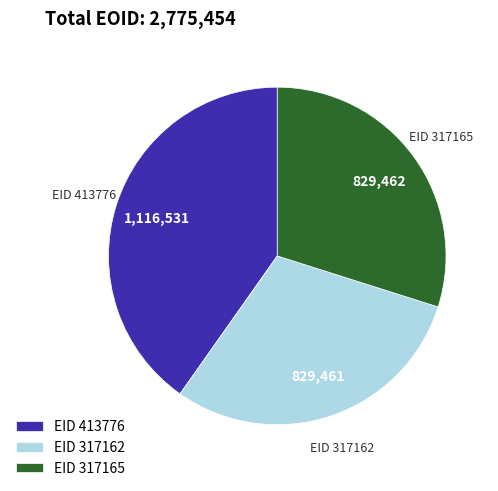

Is there any slice that represents more than half of the pie?

No